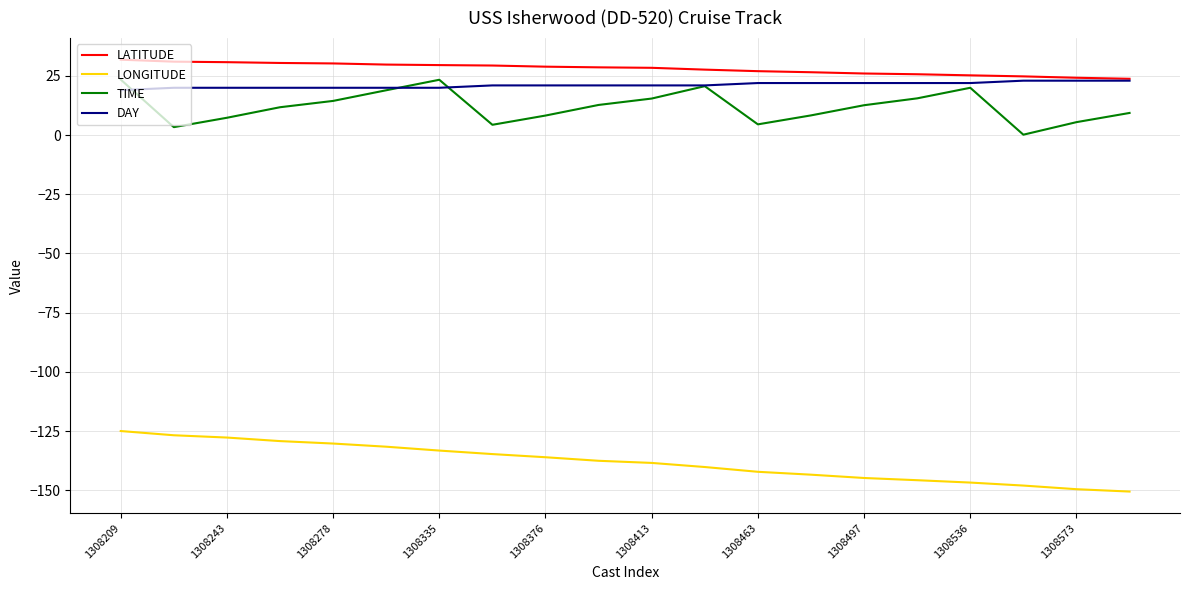

What are all the series names shown in the legend?

LATITUDE, LONGITUDE, TIME, DAY